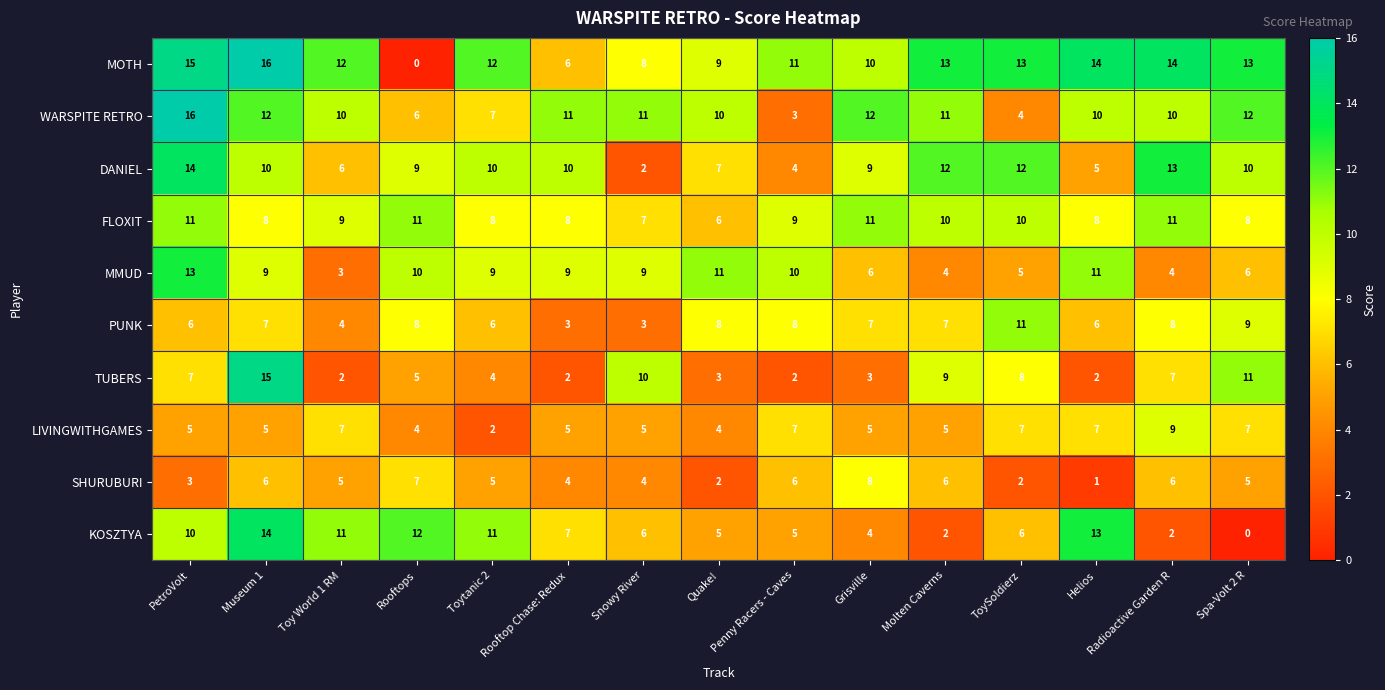

What is the difference between the second highest and second lowest values in the MMUD series?

7